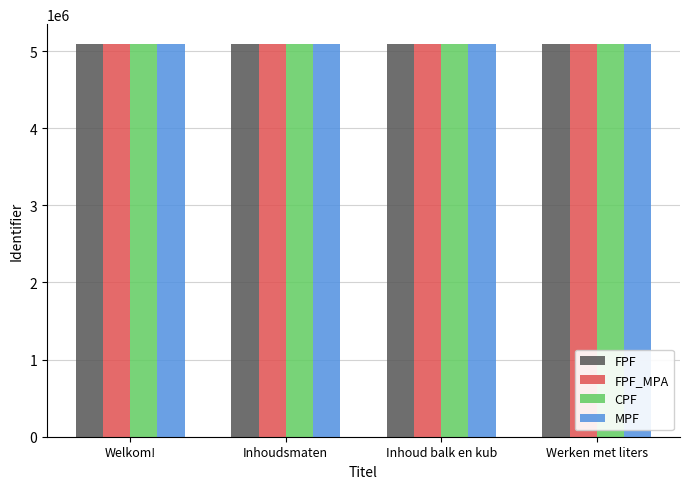

What is the greatest value displayed?

5094086